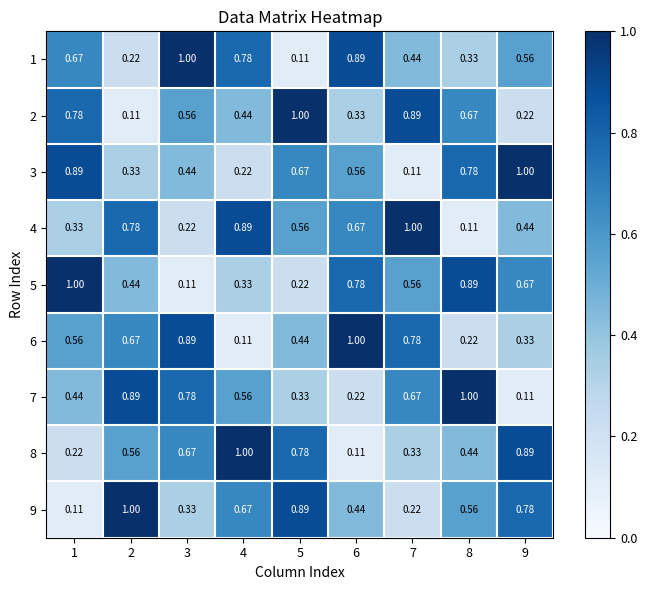

Is the value of 9 at 9 greater than the value of 5 at 9?

Yes